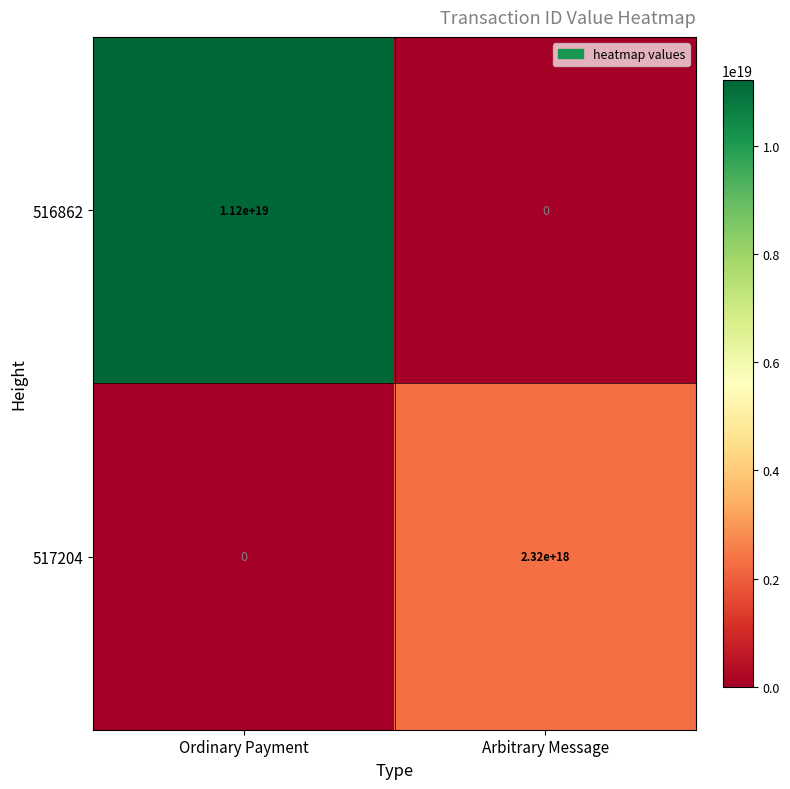

List the labels in order of 517204 value, smallest first.

Ordinary Payment, Arbitrary Message